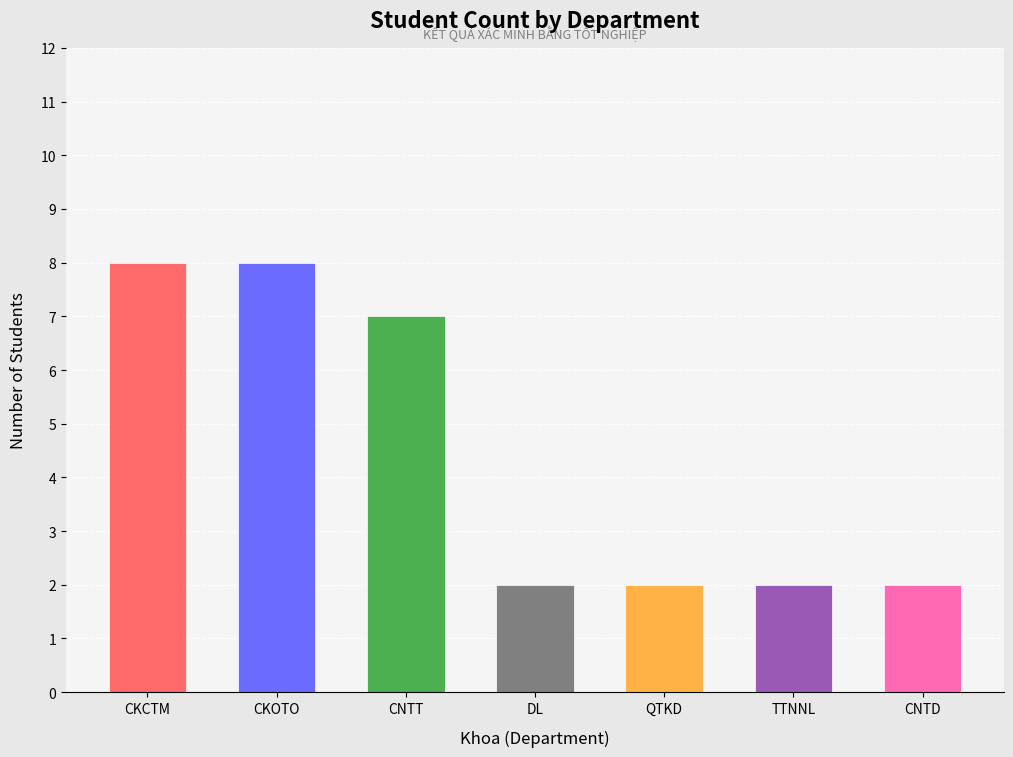

Reading left to right, transcribe all the data shown in this chart.

8	8	7	2	2	2	2